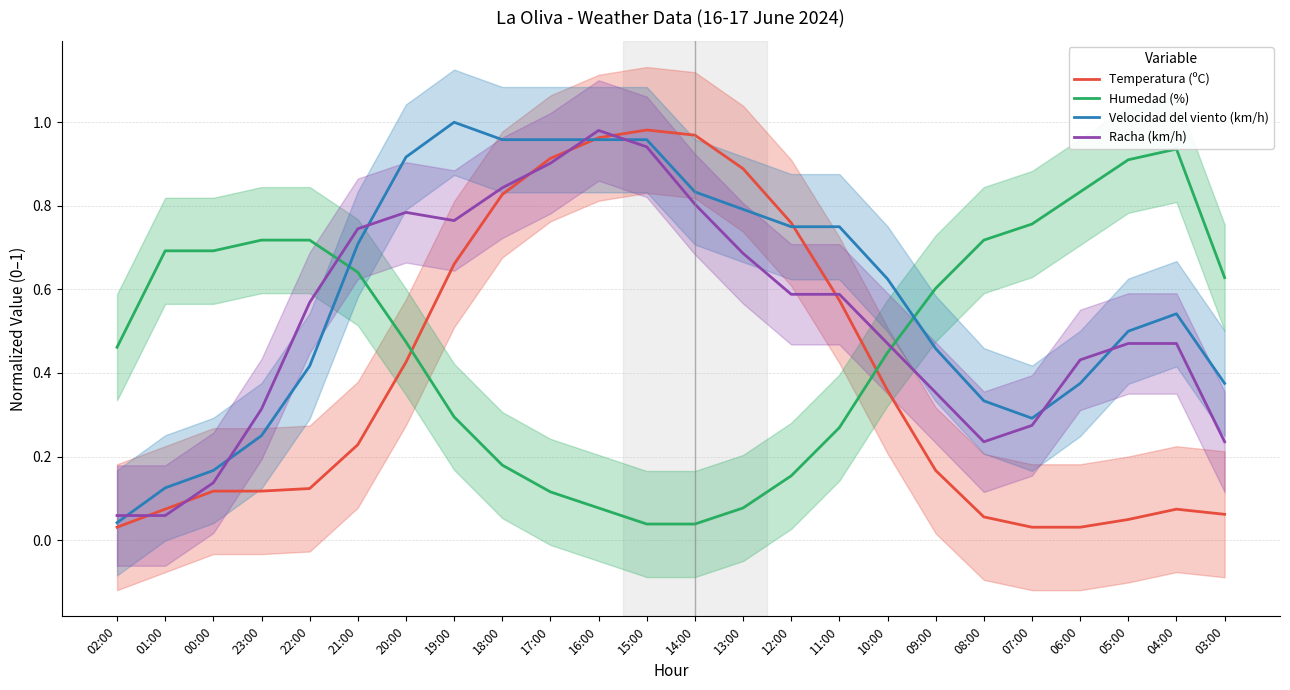

Reading right to left, extract all data points from this chart.

Temperatura (ºC): 03:00=0.1	04:00=0.1	05:00=0.0	06:00=0.0	07:00=0.0	08:00=0.1	09:00=0.2	10:00=0.4	11:00=0.6	12:00=0.8	13:00=0.9	14:00=1.0	15:00=1.0	16:00=1.0	17:00=0.9	18:00=0.8	19:00=0.7	20:00=0.4	21:00=0.2	22:00=0.1	23:00=0.1	00:00=0.1	01:00=0.1	02:00=0.0
Humedad (%): 03:00=0.6	04:00=0.9	05:00=0.9	06:00=0.8	07:00=0.8	08:00=0.7	09:00=0.6	10:00=0.4	11:00=0.3	12:00=0.2	13:00=0.1	14:00=0.0	15:00=0.0	16:00=0.1	17:00=0.1	18:00=0.2	19:00=0.3	20:00=0.5	21:00=0.6	22:00=0.7	23:00=0.7	00:00=0.7	01:00=0.7	02:00=0.5
Velocidad del viento (km/h): 03:00=0.4	04:00=0.5	05:00=0.5	06:00=0.4	07:00=0.3	08:00=0.3	09:00=0.5	10:00=0.6	11:00=0.8	12:00=0.8	13:00=0.8	14:00=0.8	15:00=1.0	16:00=1.0	17:00=1.0	18:00=1.0	19:00=1.0	20:00=0.9	21:00=0.7	22:00=0.4	23:00=0.2	00:00=0.2	01:00=0.1	02:00=0.0
Racha (km/h): 03:00=0.2	04:00=0.5	05:00=0.5	06:00=0.4	07:00=0.3	08:00=0.2	09:00=0.4	10:00=0.5	11:00=0.6	12:00=0.6	13:00=0.7	14:00=0.8	15:00=0.9	16:00=1.0	17:00=0.9	18:00=0.8	19:00=0.8	20:00=0.8	21:00=0.7	22:00=0.6	23:00=0.3	00:00=0.1	01:00=0.1	02:00=0.1